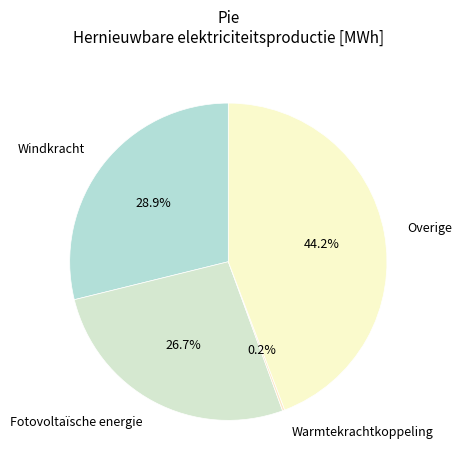

Is Windkracht the majority of the pie?

No